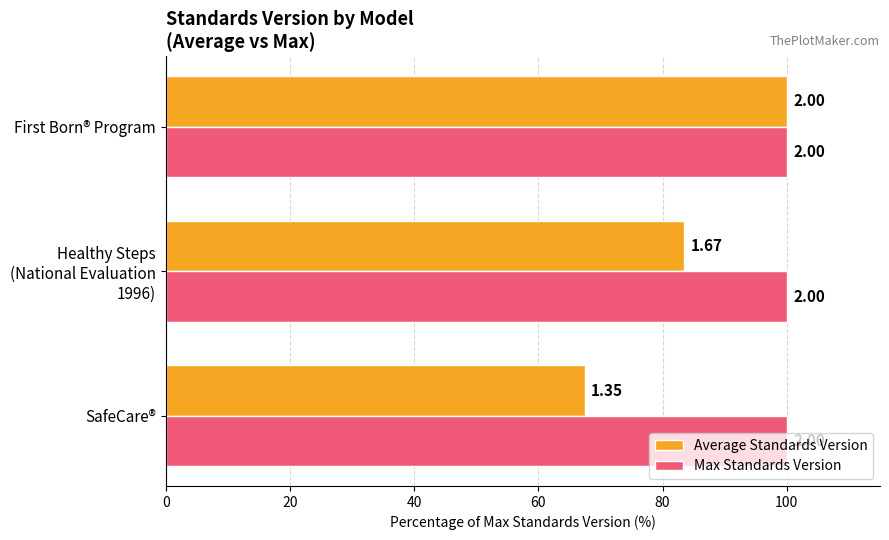

Are the bars horizontal?

Yes